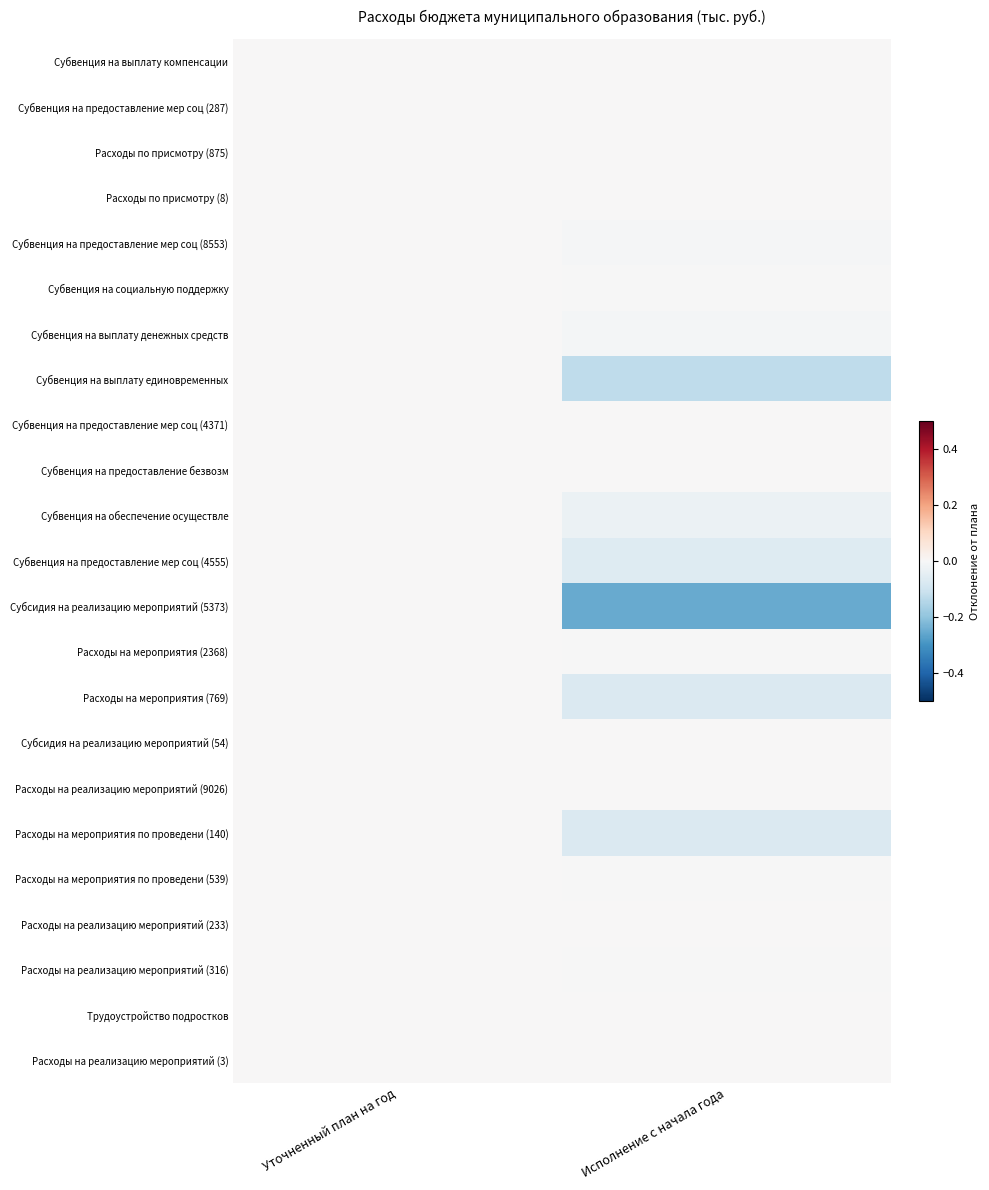

How many distinct data groups are displayed?

23